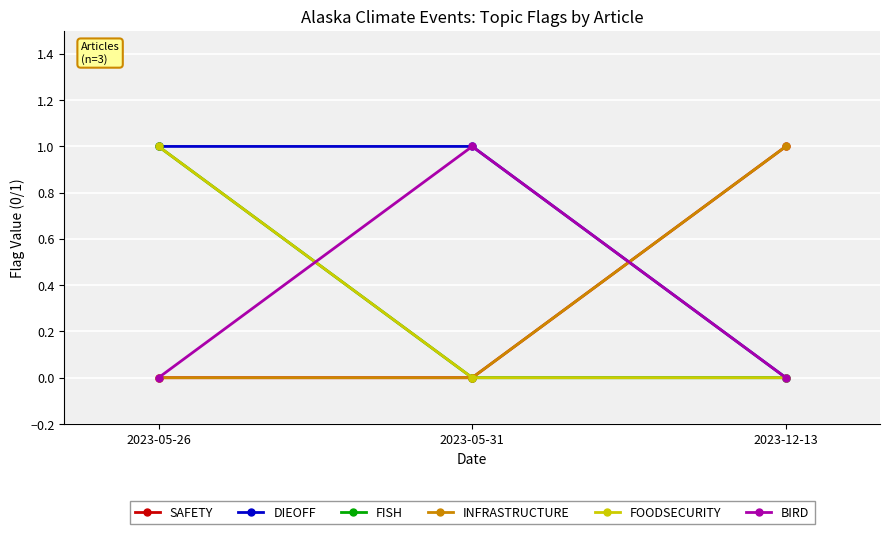

The value of BIRD at 2023-12-13 is 1. True or false?

False